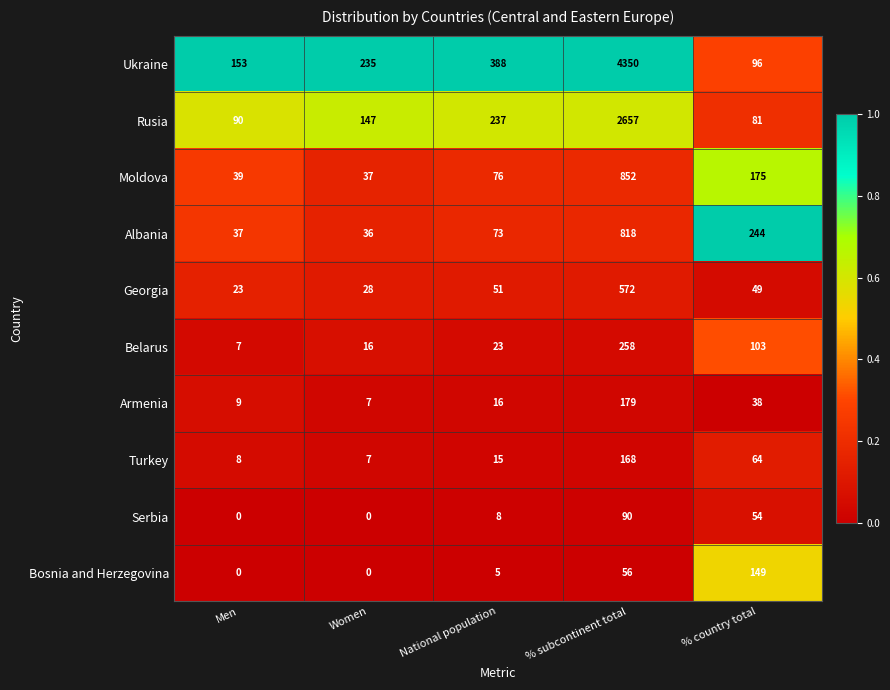

At which label does Georgia reach its peak?

% subcontinent total